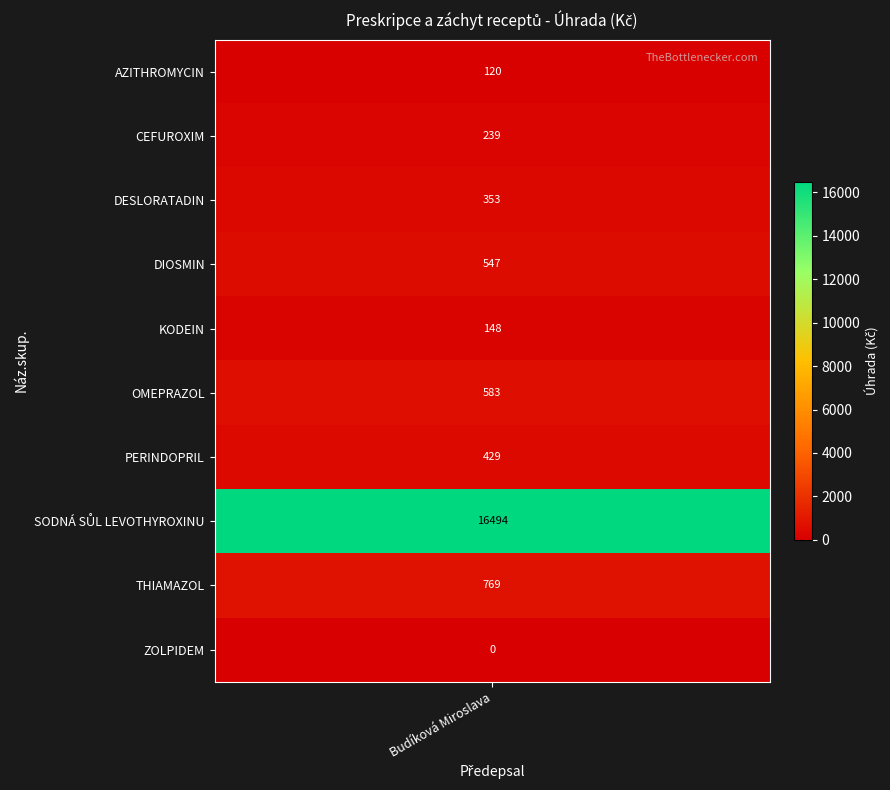

What is the change in value from AZITHROMYCIN to CEFUROXIM?

+119.0